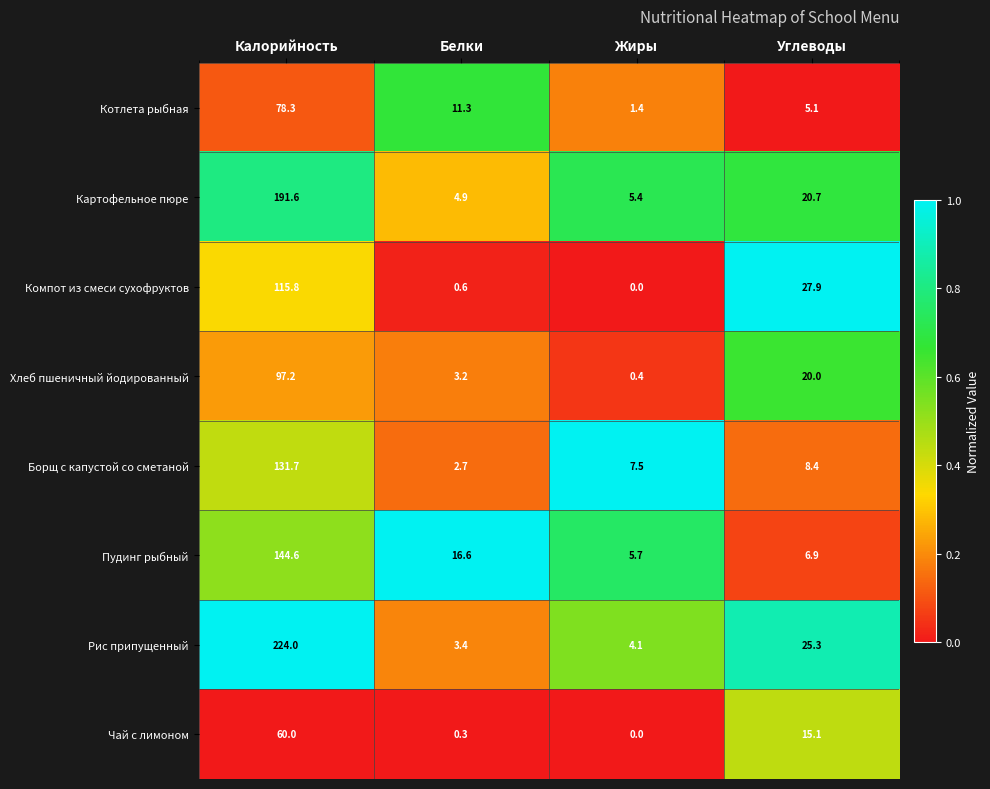

True or false: Компот из смеси сухофруктов has a value of 115.8 at Калорийность.

True